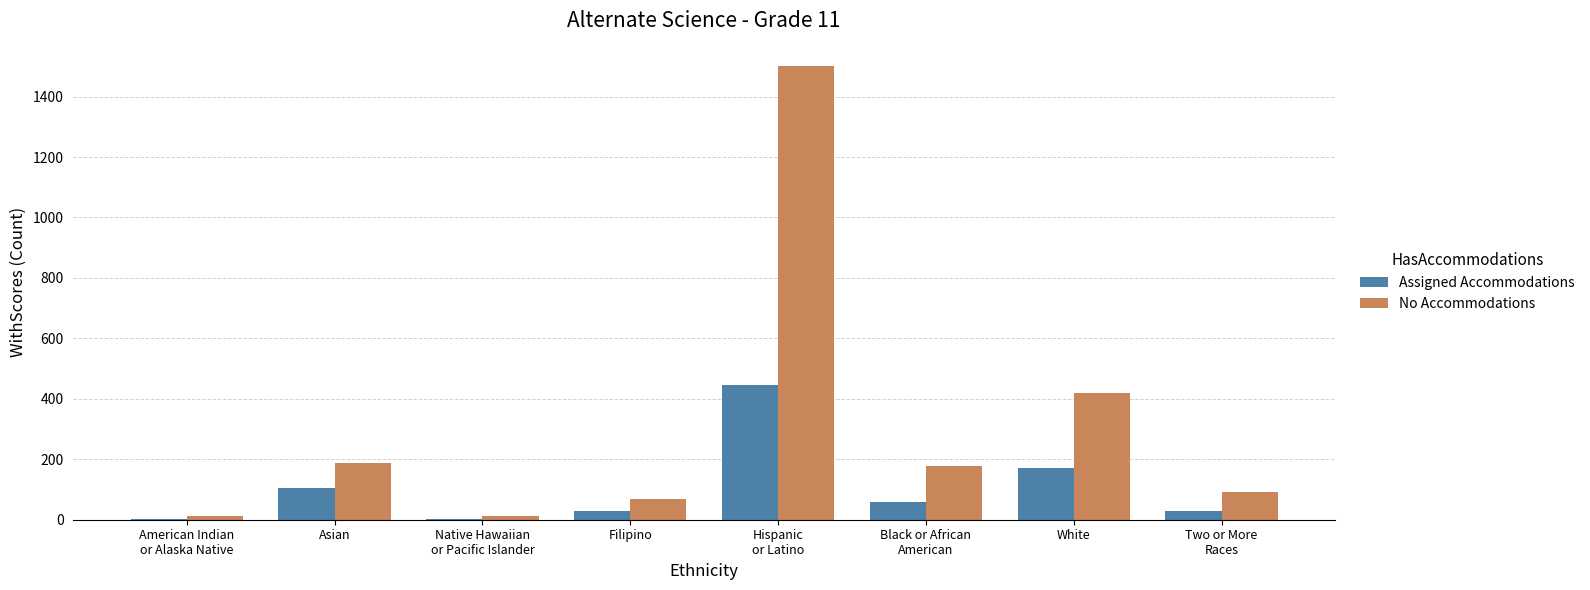

What is the average value of the Assigned Accommodations series?

106